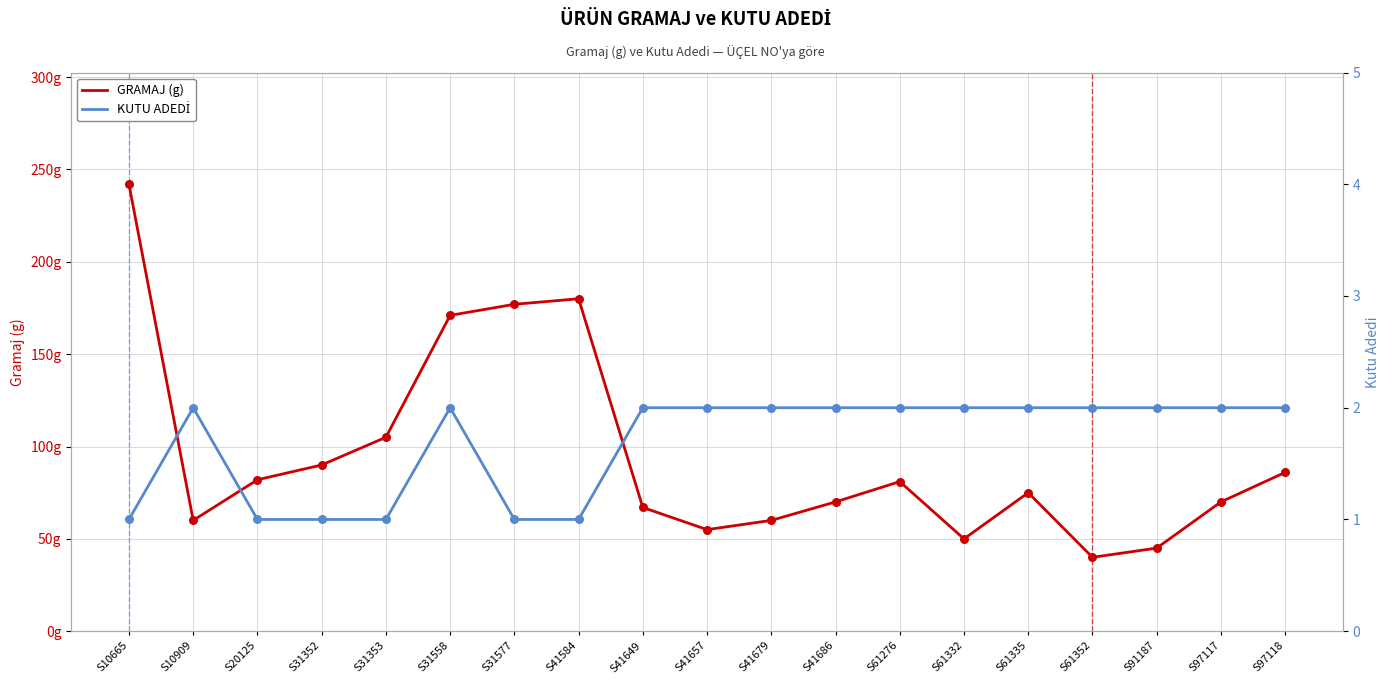

What are all the series names shown in the legend?

GRAMAJ (g), KUTU ADEDİ